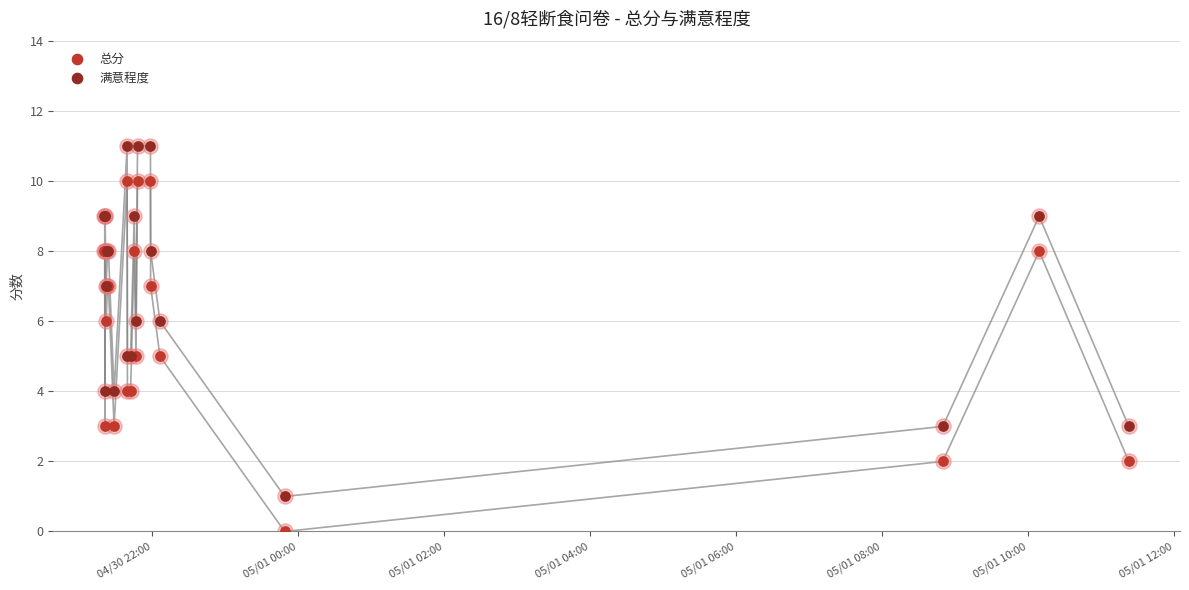

What are all the series names shown in the legend?

总分, 满意程度